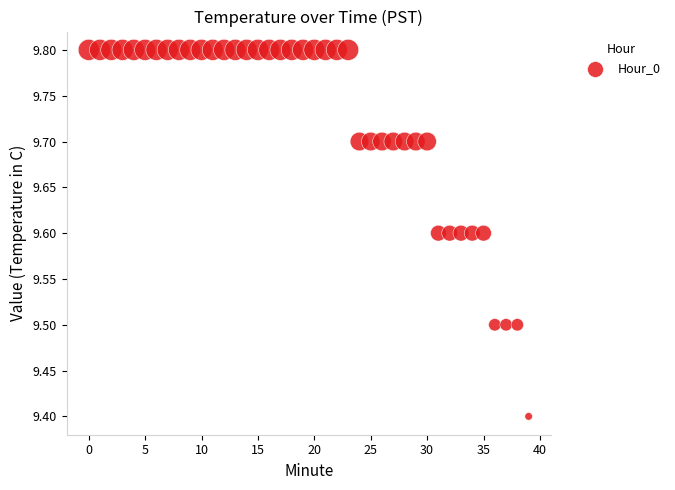

What is the range of Y values (max minus min)?

0.4